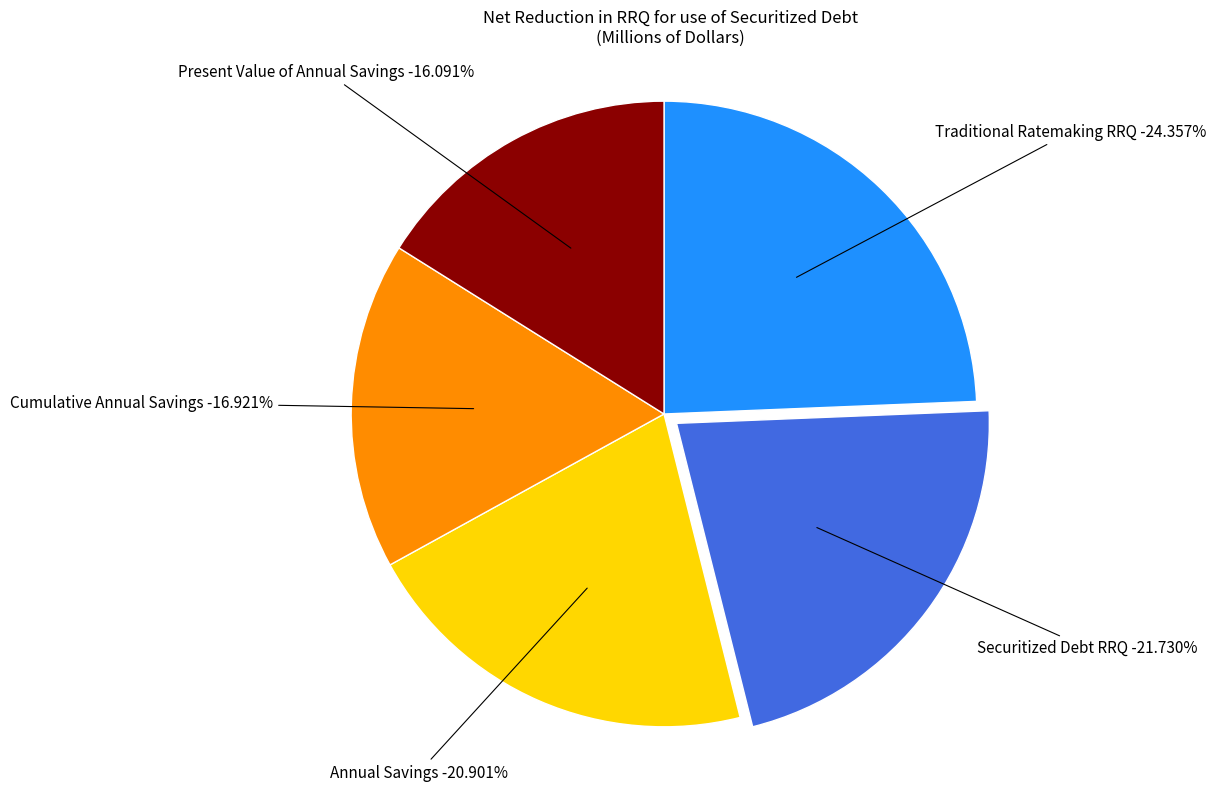

To the nearest percent, what percentage of the pie is Securitized Debt RRQ?

22%